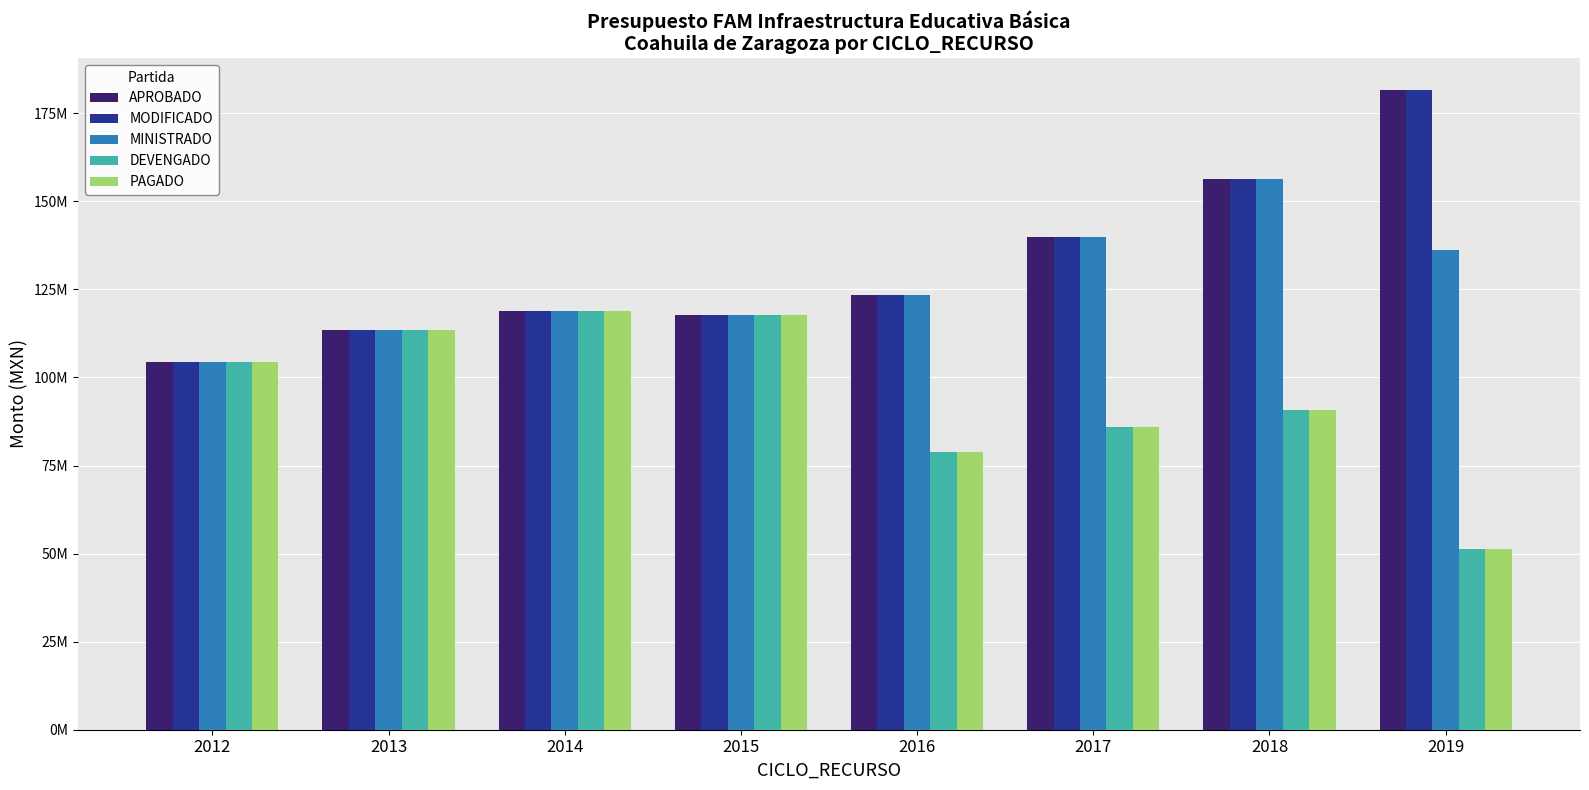

Are the bars horizontal?

No